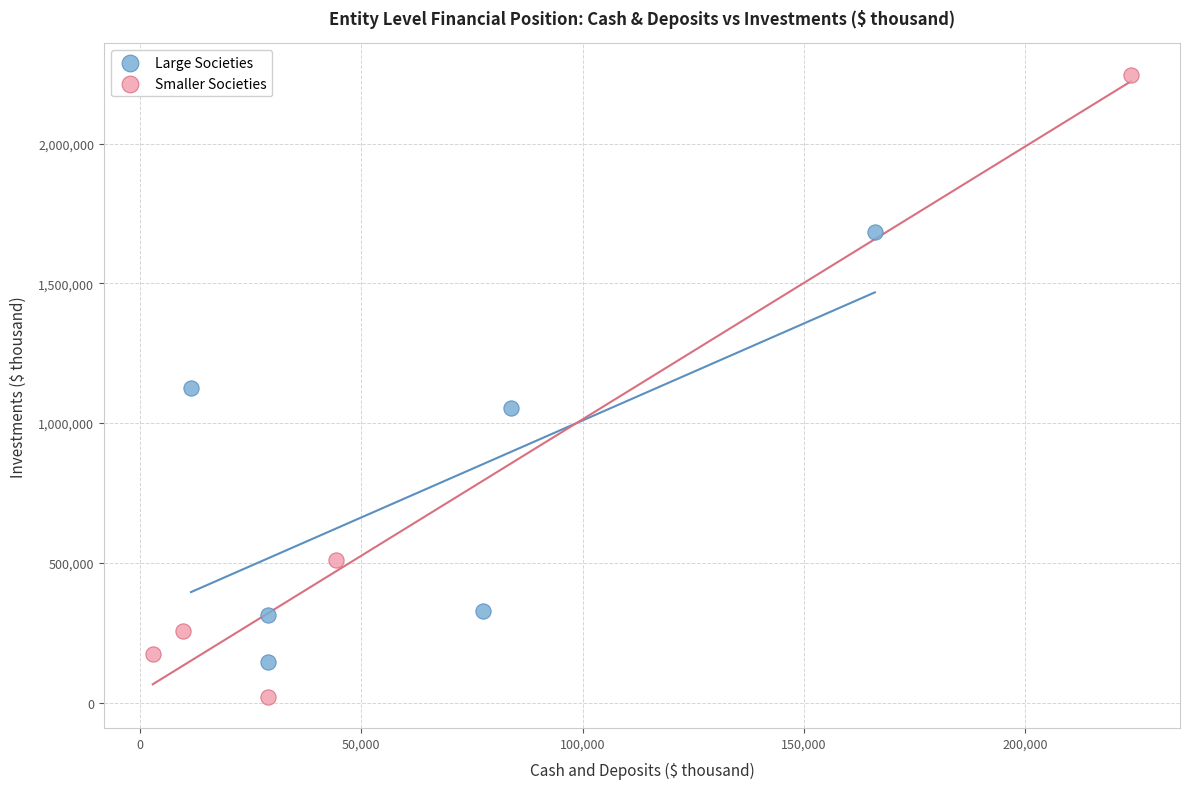

What are all the series names shown in the legend?

Large Societies, Smaller Societies